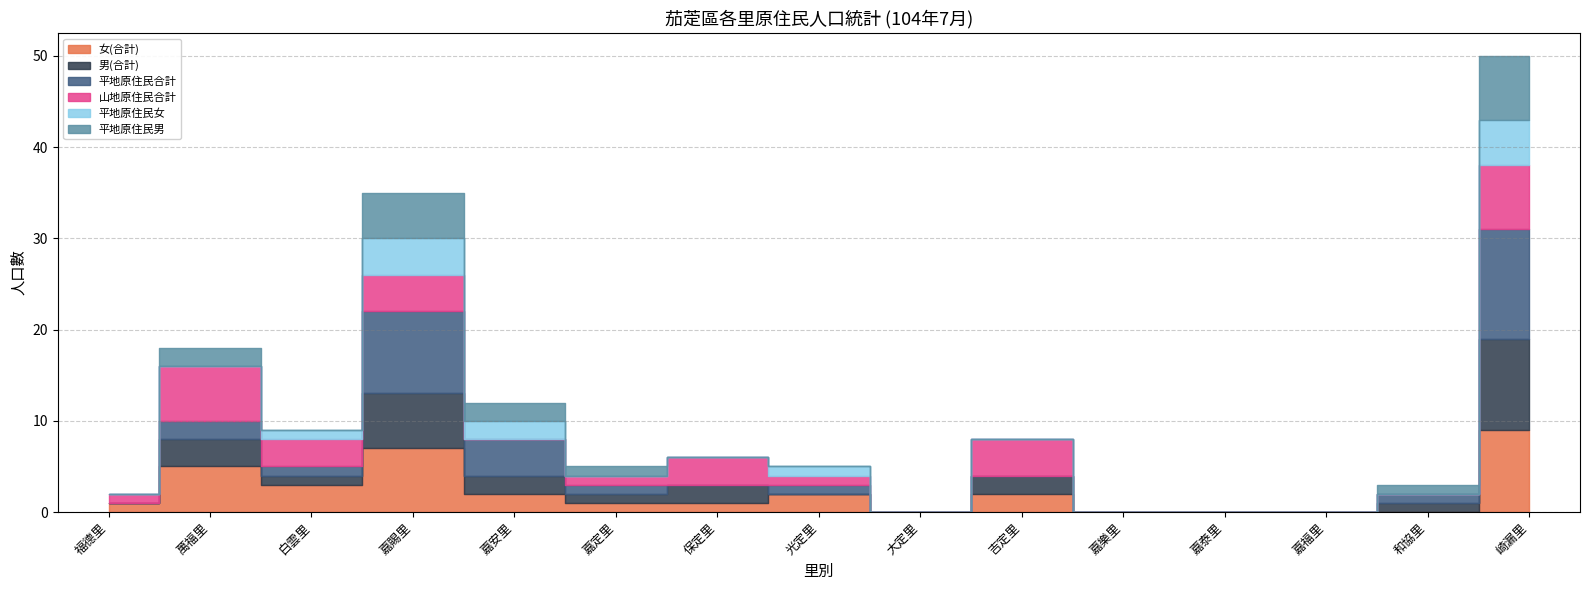

What is the highest value of the 平地原住民合計 series?

12